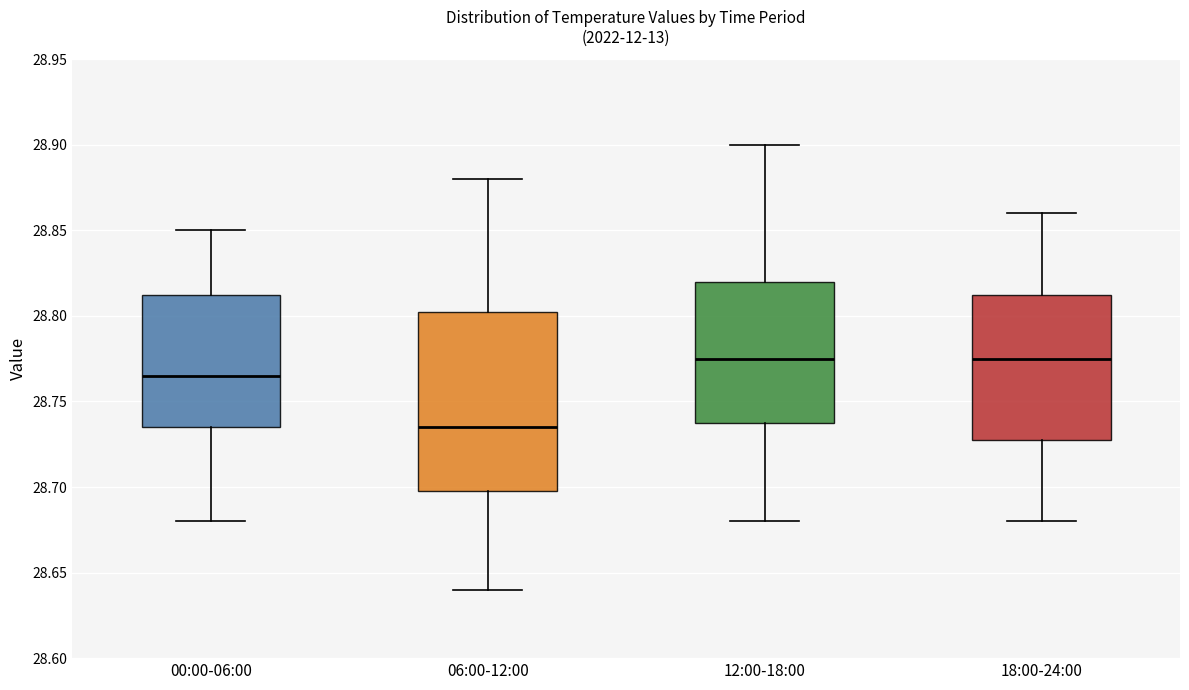

Comparing the boxes themselves (not the whiskers), which one is the tallest?

06:00-12:00